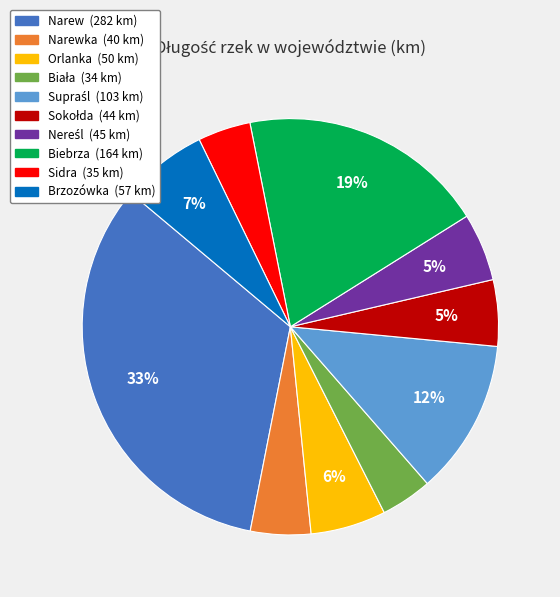

Is there a majority slice in this chart?

No